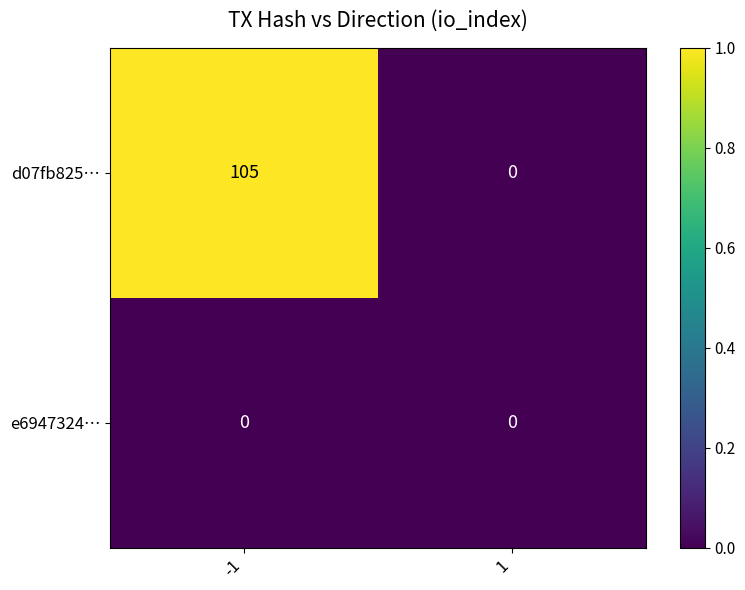

How many categories are shown in the chart?

2